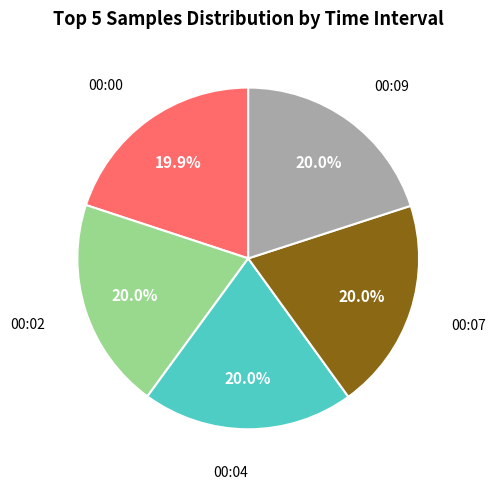

Approximately how many times larger is the value at 00:09 compared to 00:07?

1.0